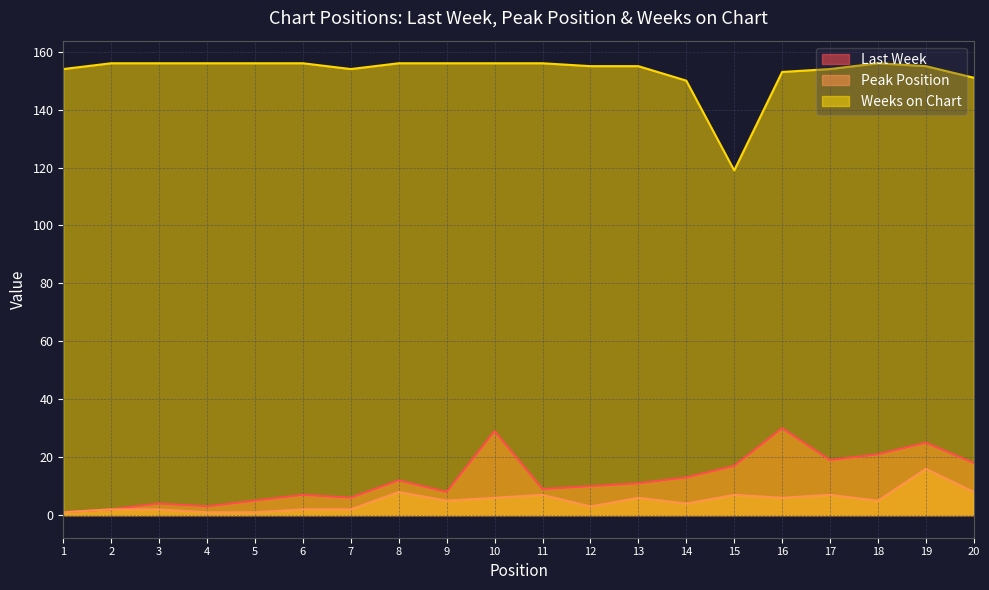

What is the difference between the Peak Position values at 6 and 16?

4